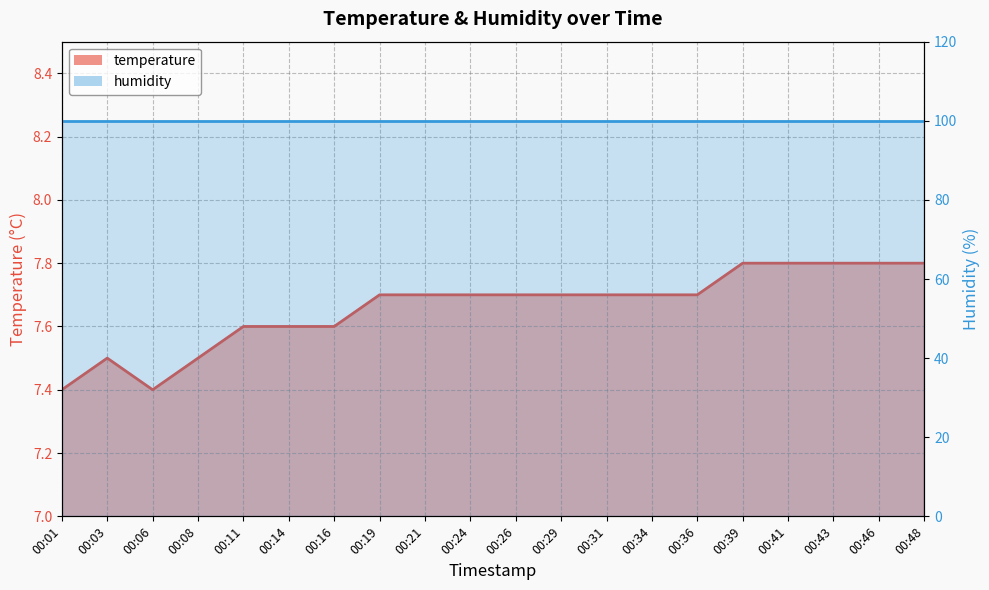

Is it true that the value at 00:08 is 7.5?

True